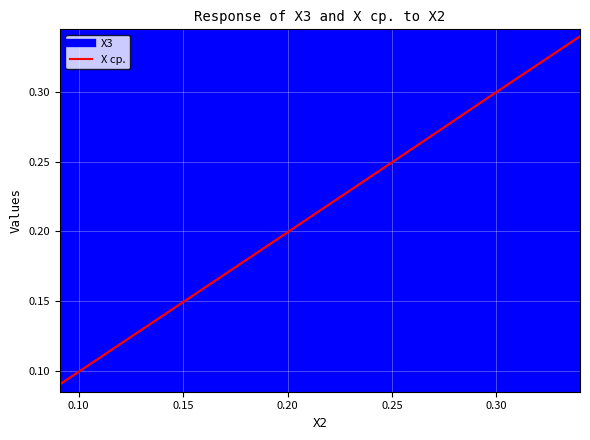

Read the X ср. value at 0.295.

0.3